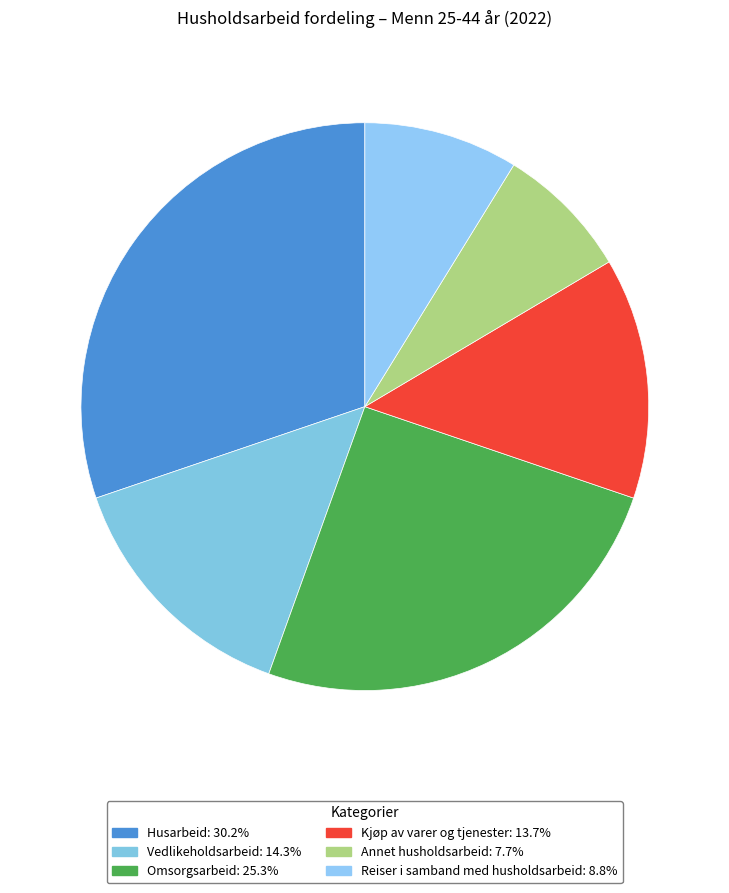

Is there a majority slice in this chart?

No